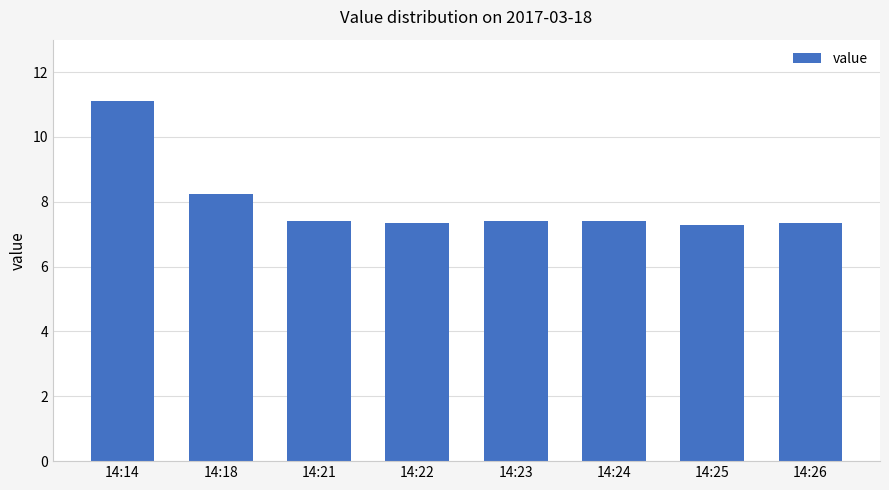

What value does the data have at 14:24?

7.4